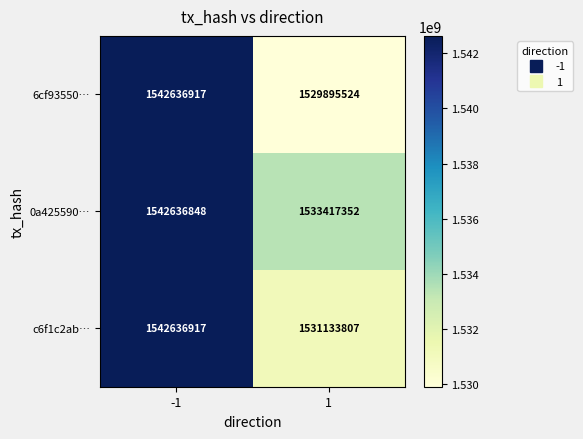

Between -1 and 1, which series saw the biggest shift?

6cf93550…